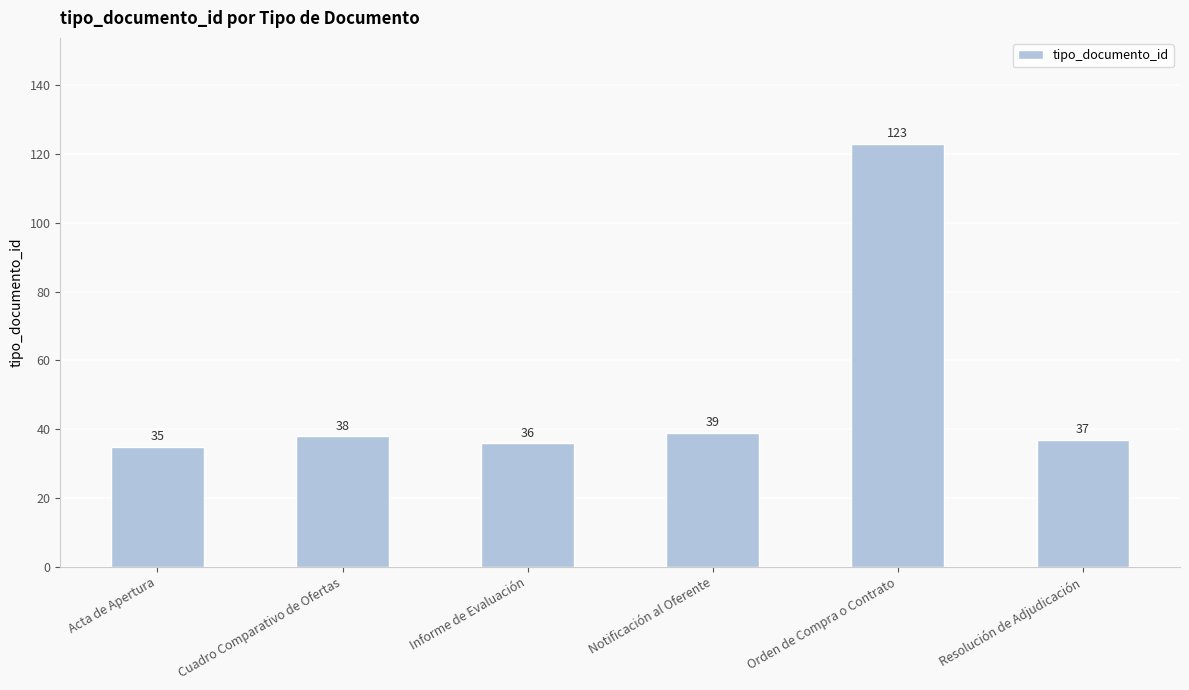

What is the difference between the values at Cuadro Comparativo de Ofertas and Notificación al Oferente?

1